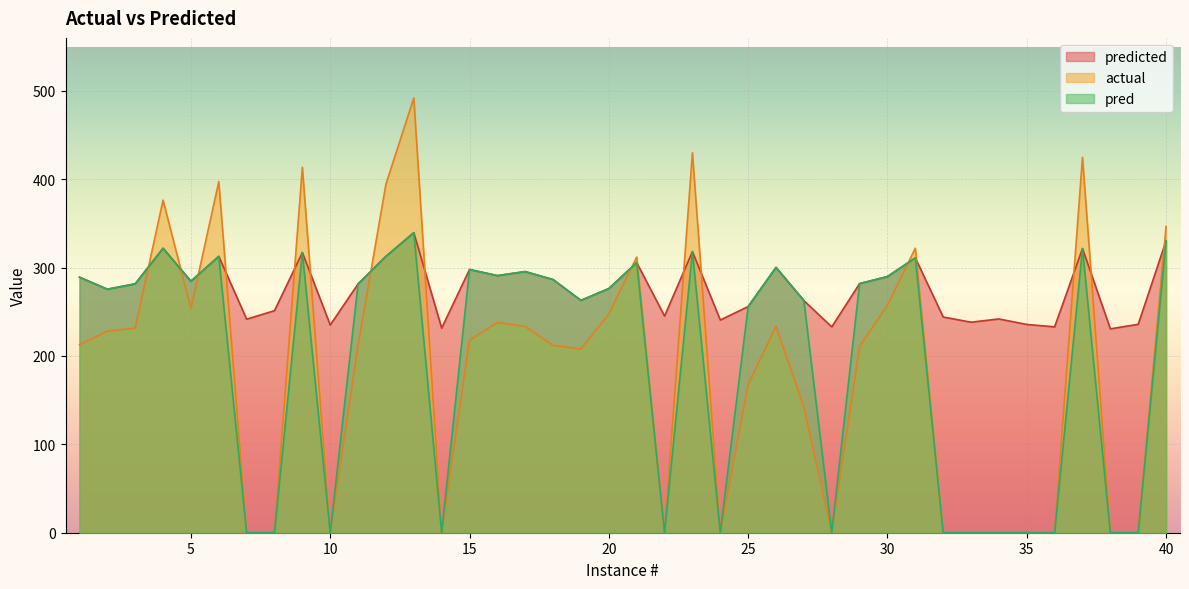

What is the highest value of the predicted series?

339.5